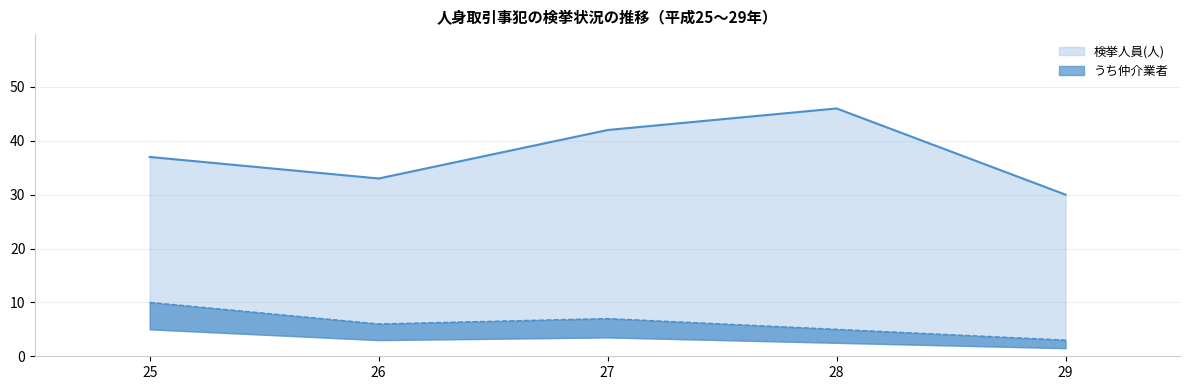

Where is the first local minimum for 検挙人員(人)?

26